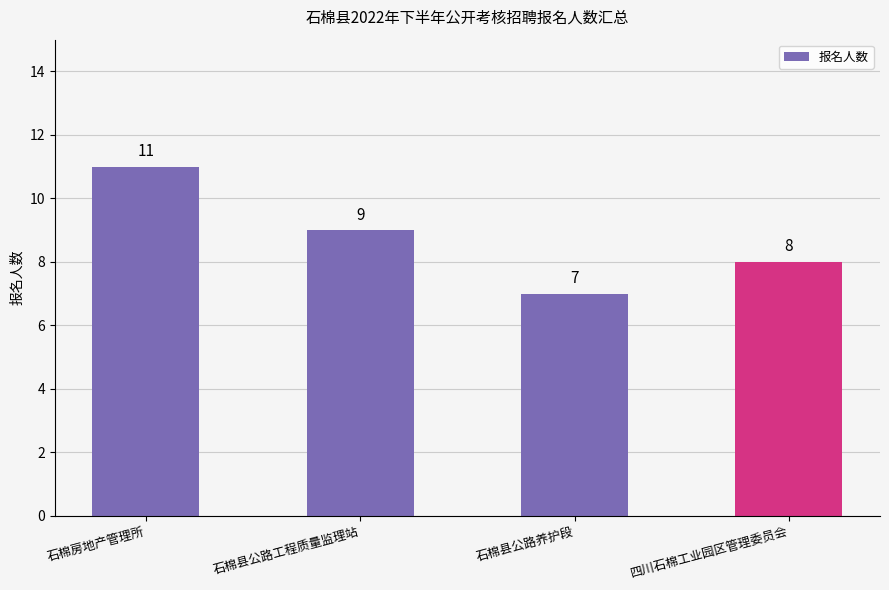

List the labels in order of value, largest first.

石棉房地产管理所, 石棉县公路工程质量监理站, 四川石棉工业园区管理委员会, 石棉县公路养护段